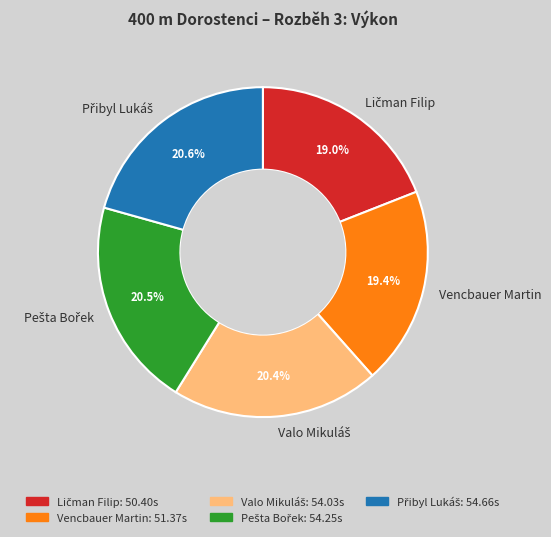

Does any single category account for the majority?

No